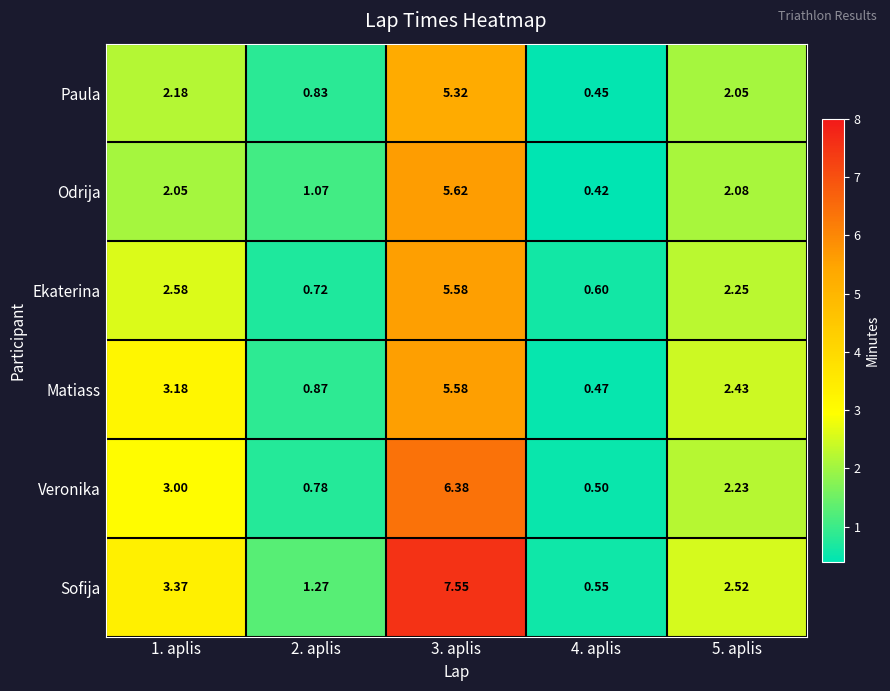

Which series has the largest range (max minus min)?

Sofija